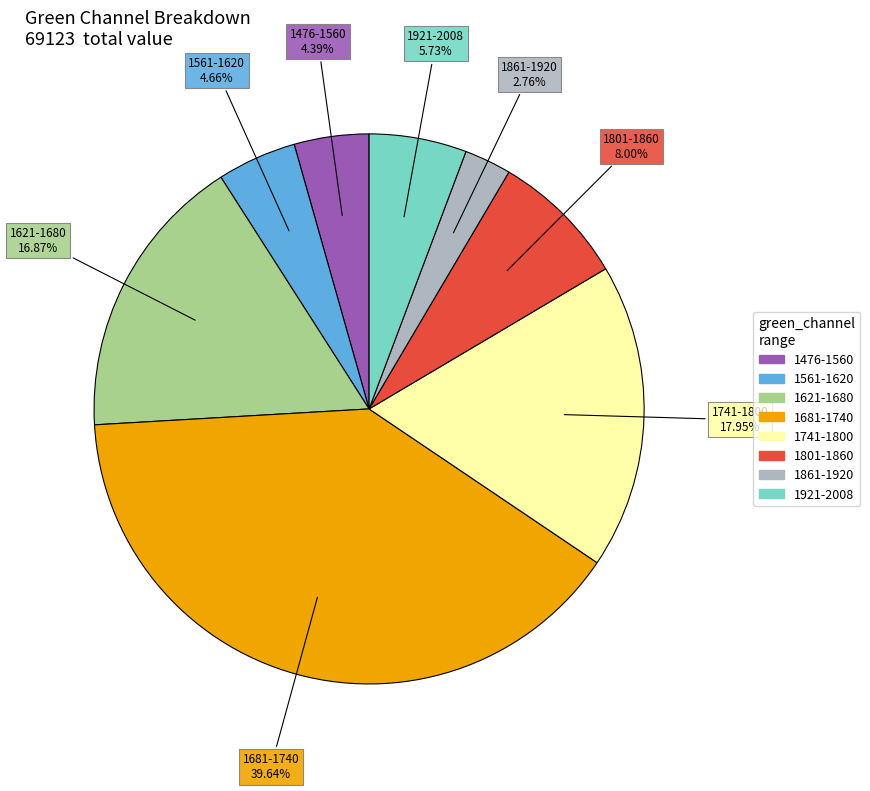

Does any single category account for the majority?

No